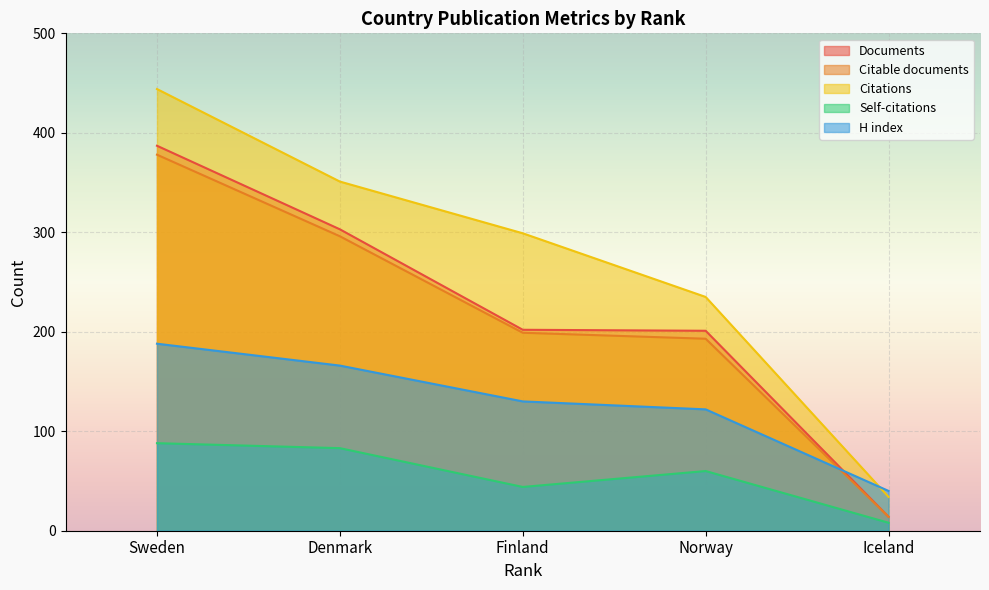

What is the highest value of the H index series?

188